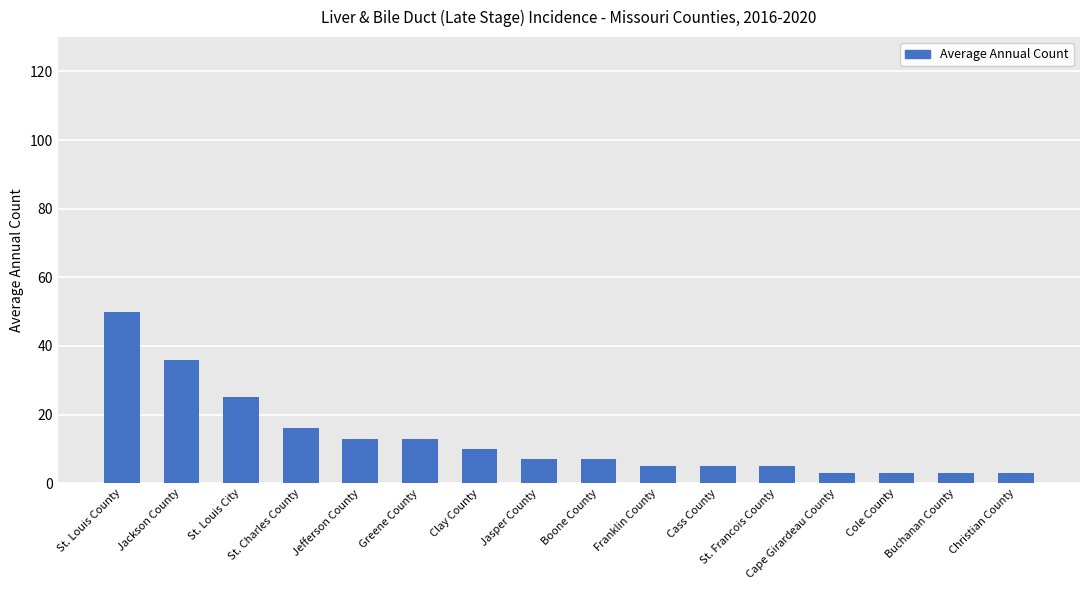

At which label is the value closest to 26?

St. Louis City